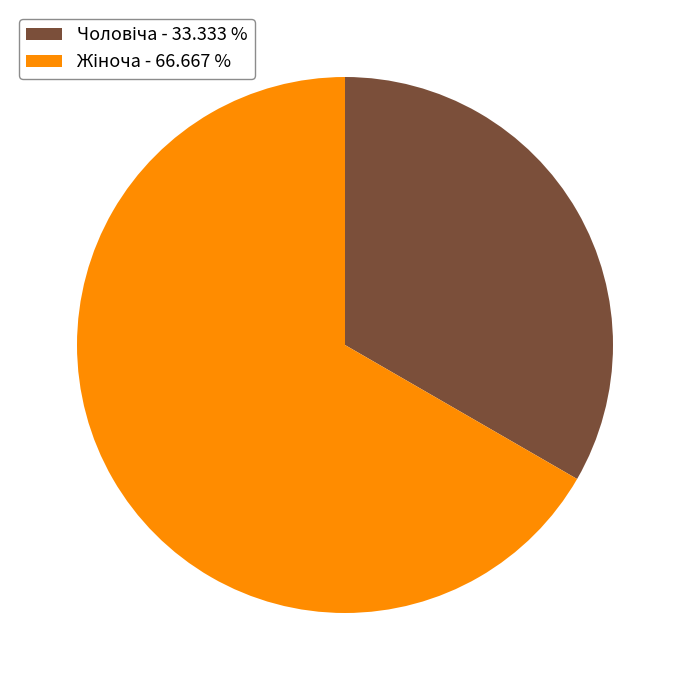

Is there any slice that represents more than half of the pie?

Yes